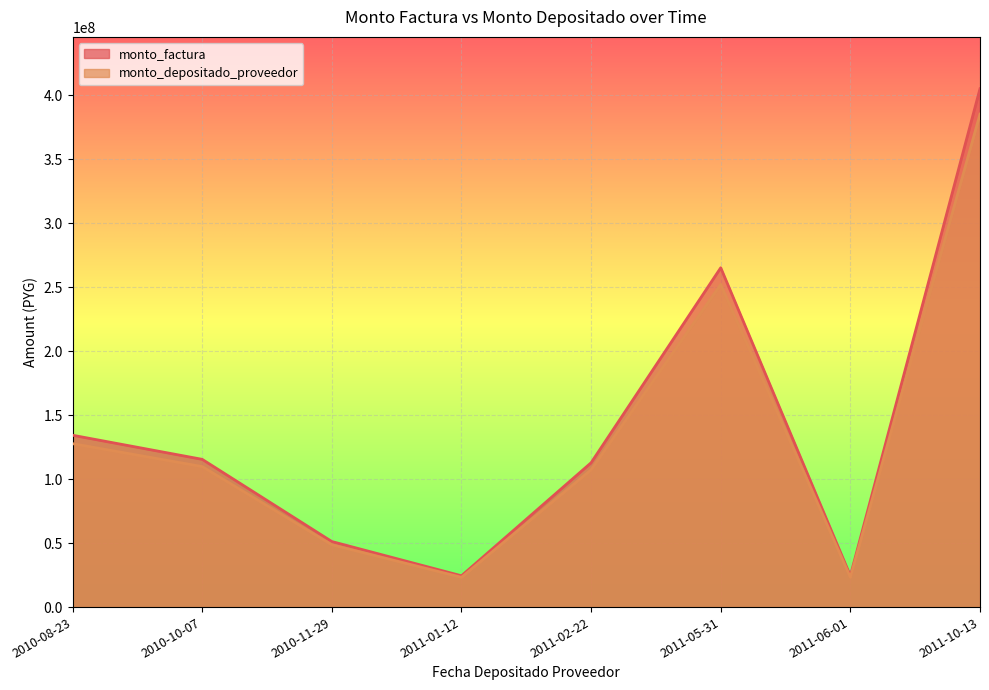

At which category does the chart reach its peak across all series?

2011-10-13